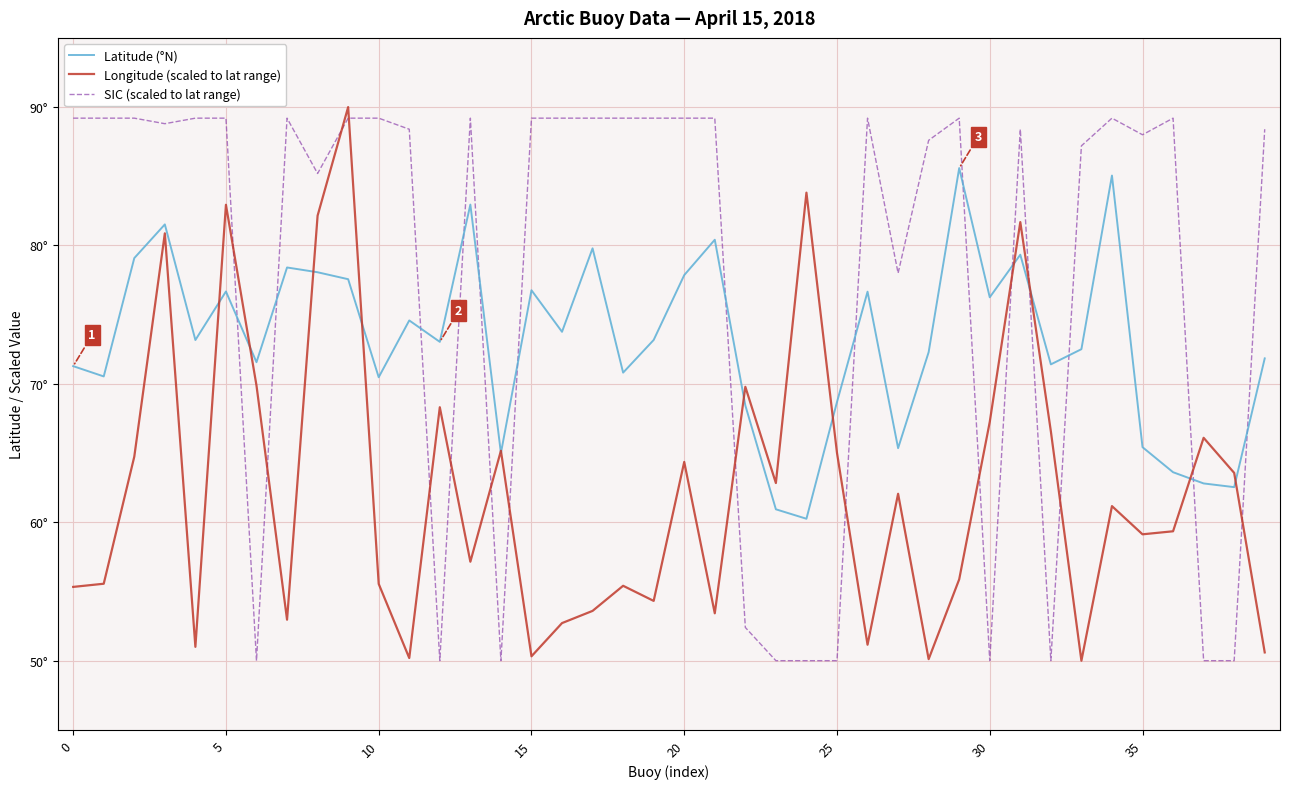

True or false: SIC (scaled to lat range) has more than 1 interior local peaks.

True